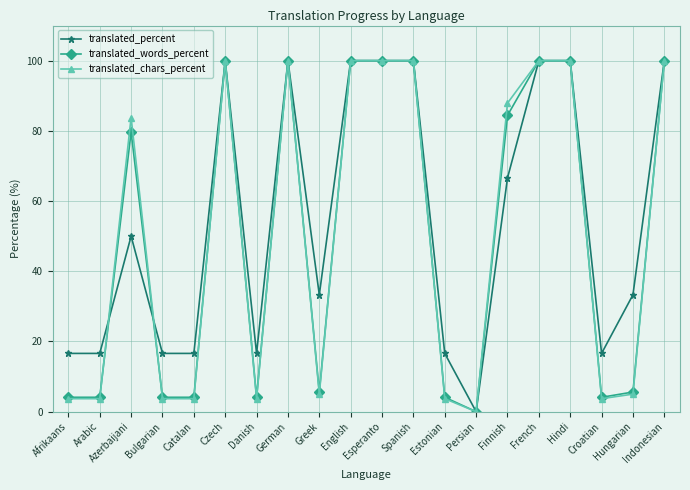

Between Catalan and German, which series saw the biggest shift?

translated_chars_percent